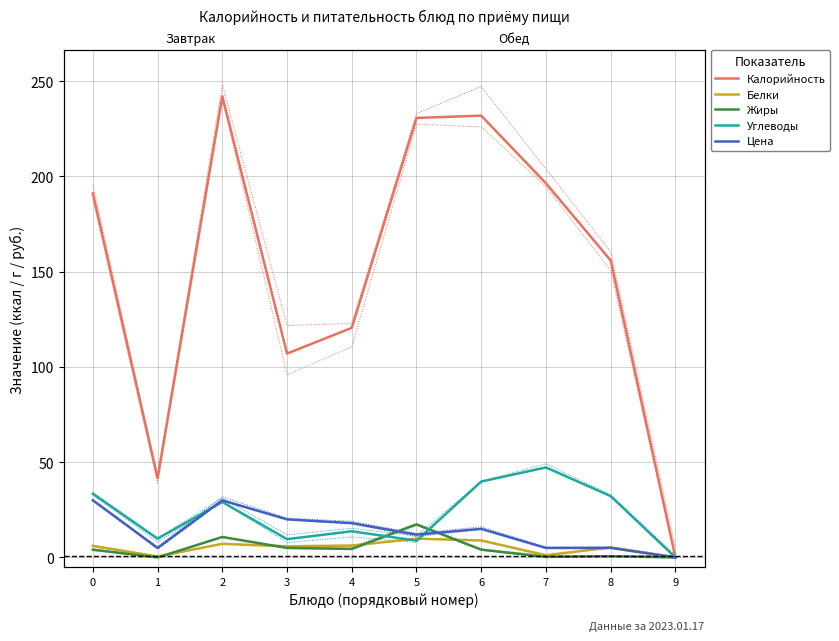

Which series changed the most between 3 and 9?

Калорийность